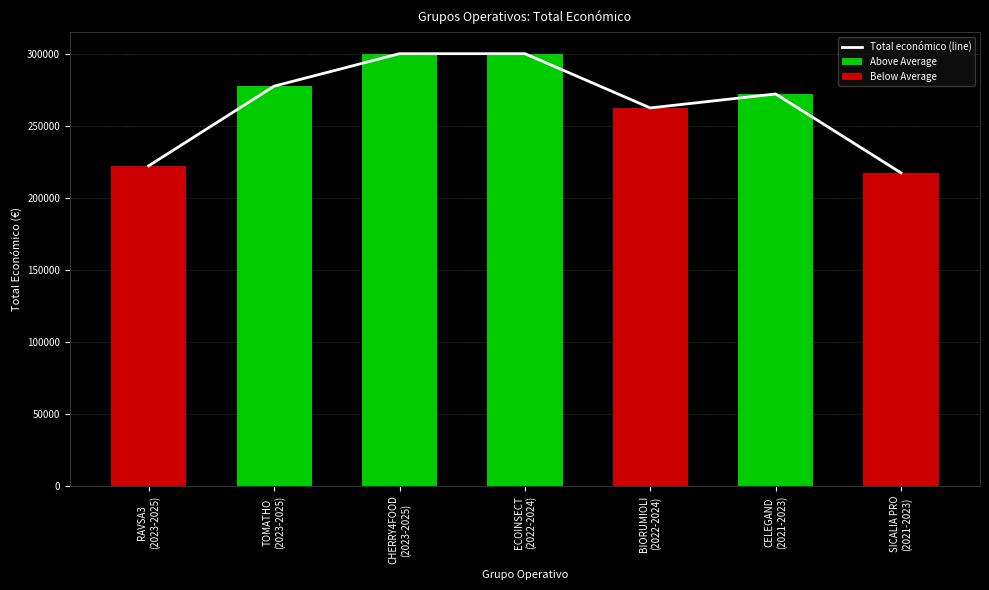

What are all the series names shown in the legend?

Total económico (line), Above Average, Below Average